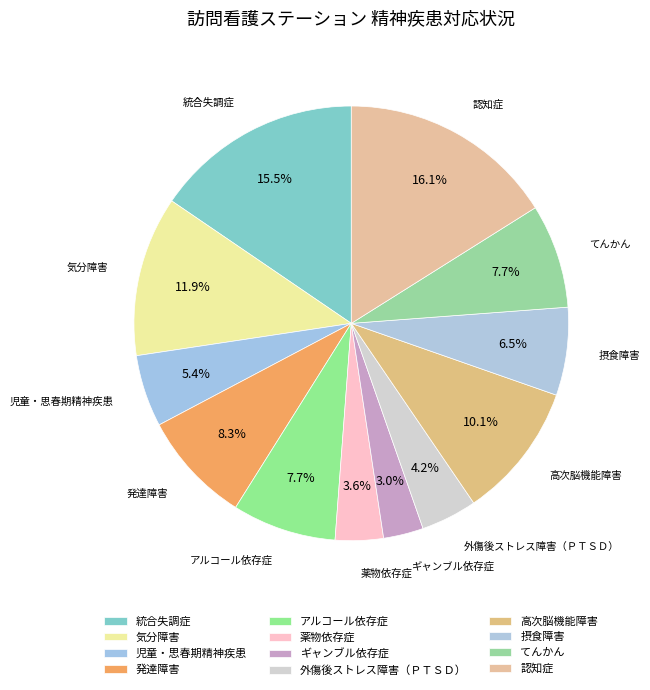

Is it true that 気分障害 is 4% of the pie?

False